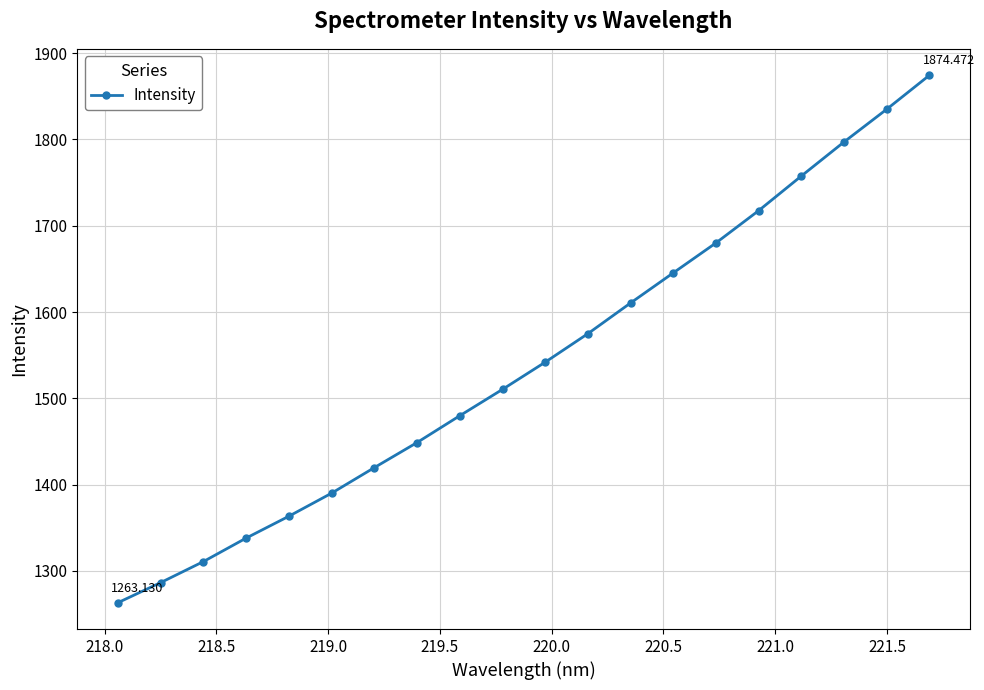

What is the sum of all values?

30845.4